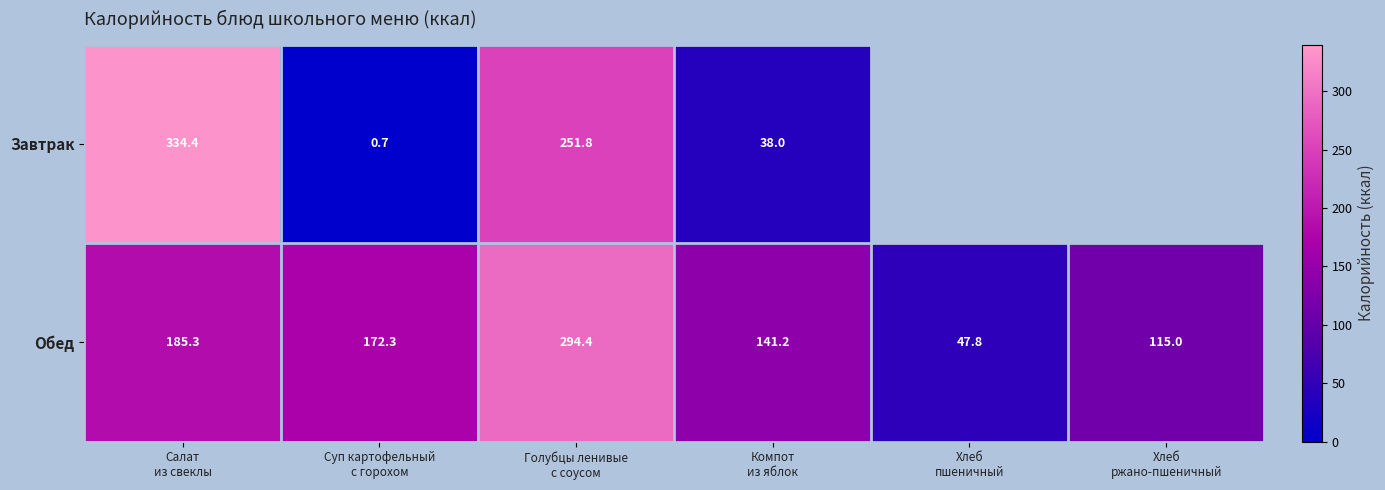

What is the minimum value for Обед?

47.8